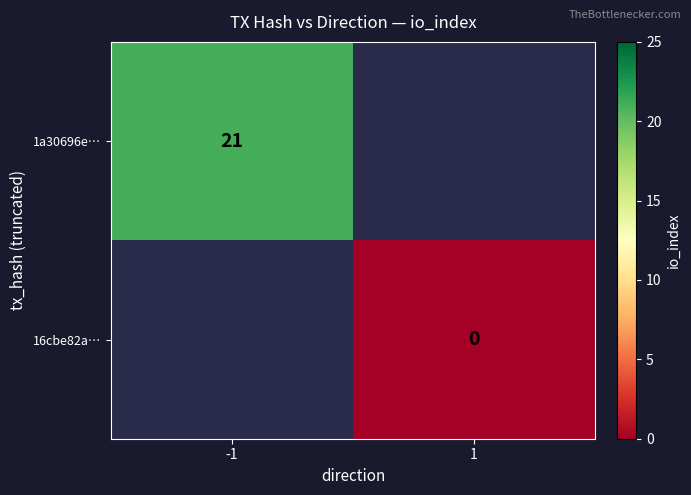

How many distinct data groups are displayed?

2